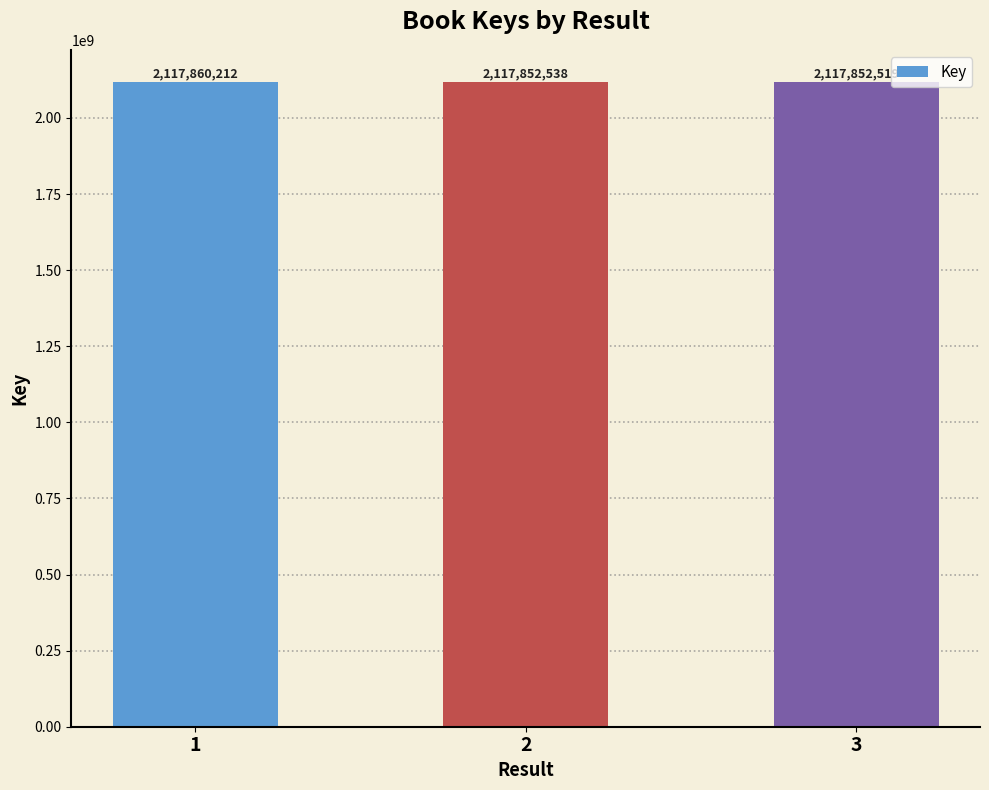

What is the minimum value shown in the chart?

2117852519